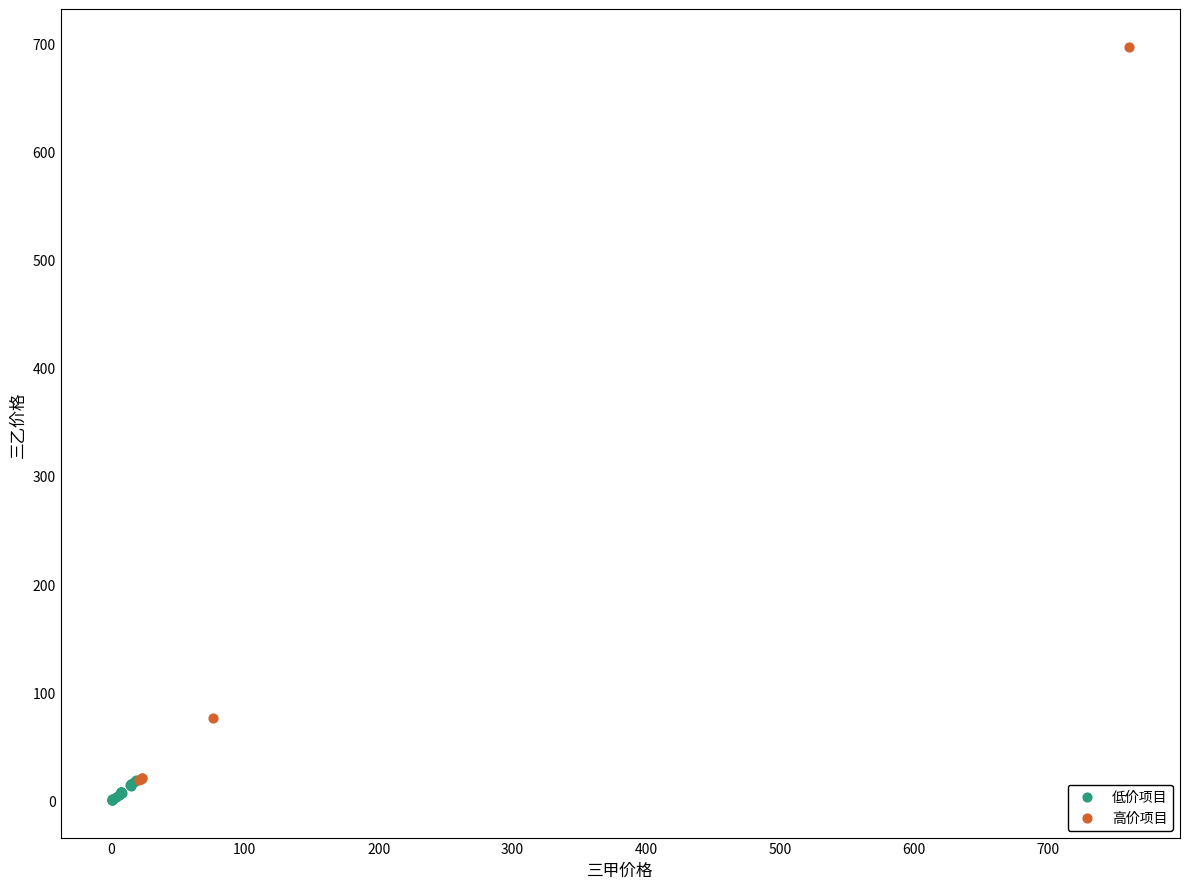

Which series has the widest spread of Y values?

高价项目